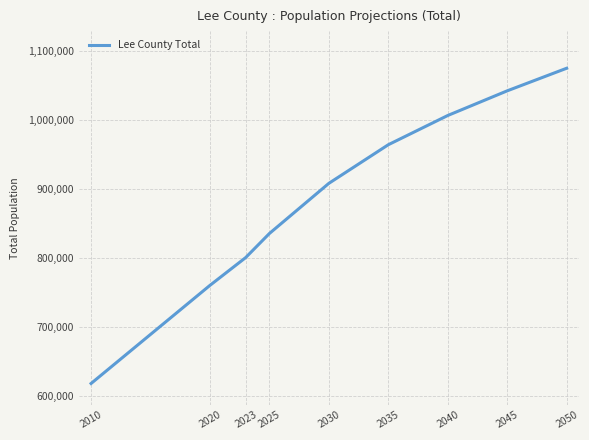

What is the greatest value displayed?

1075096